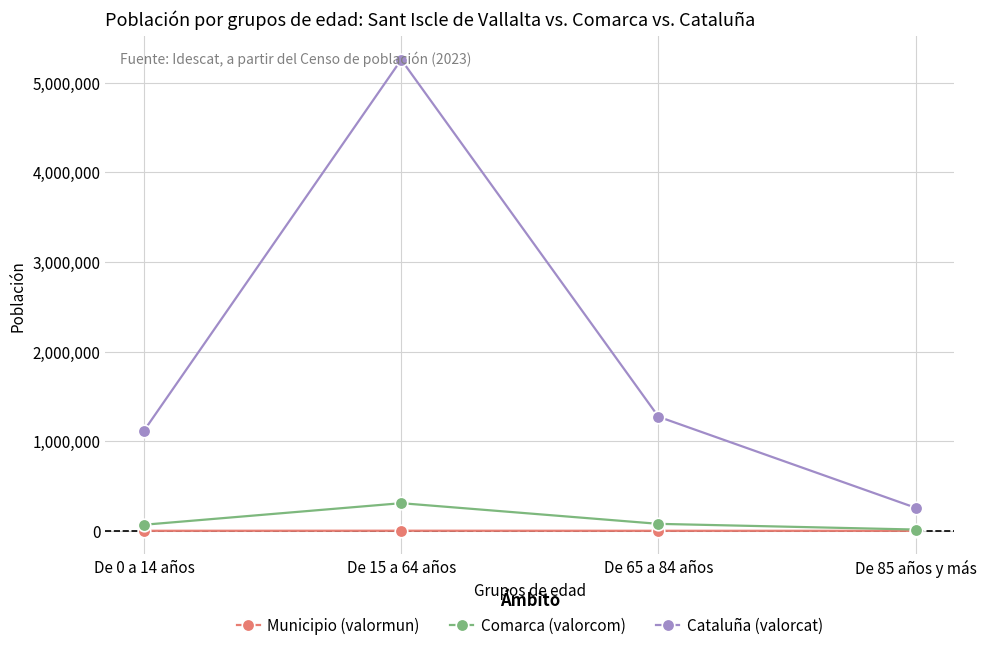

What is the sum of all Comarca (valorcom) values?

467398